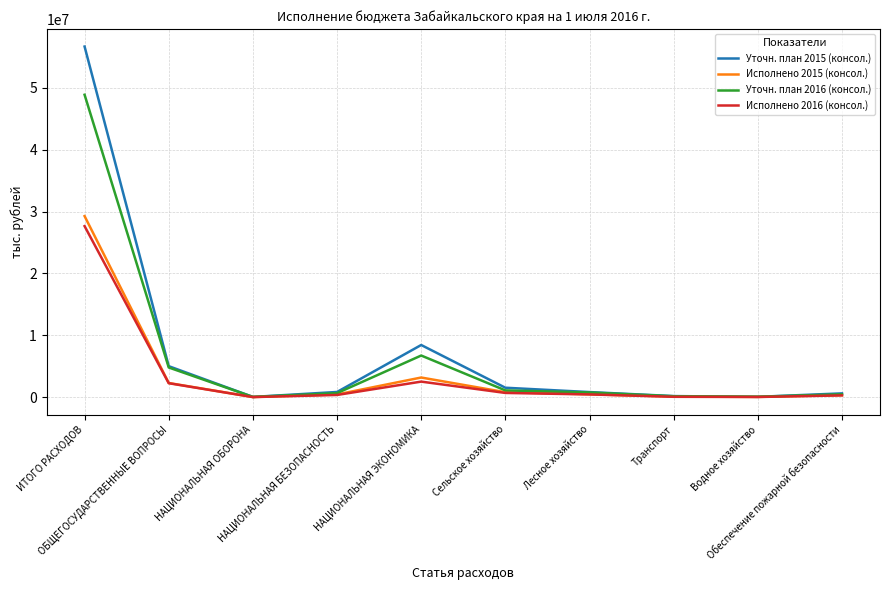

Which series has the largest range (max minus min)?

Уточн. план 2015 (консол.)